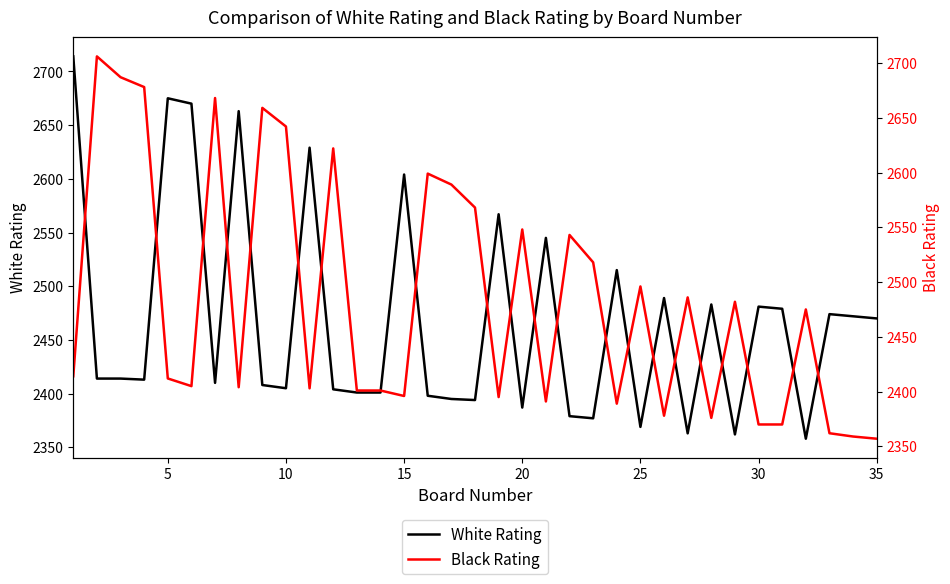

What is the spread (max minus min) of values at 25?

265